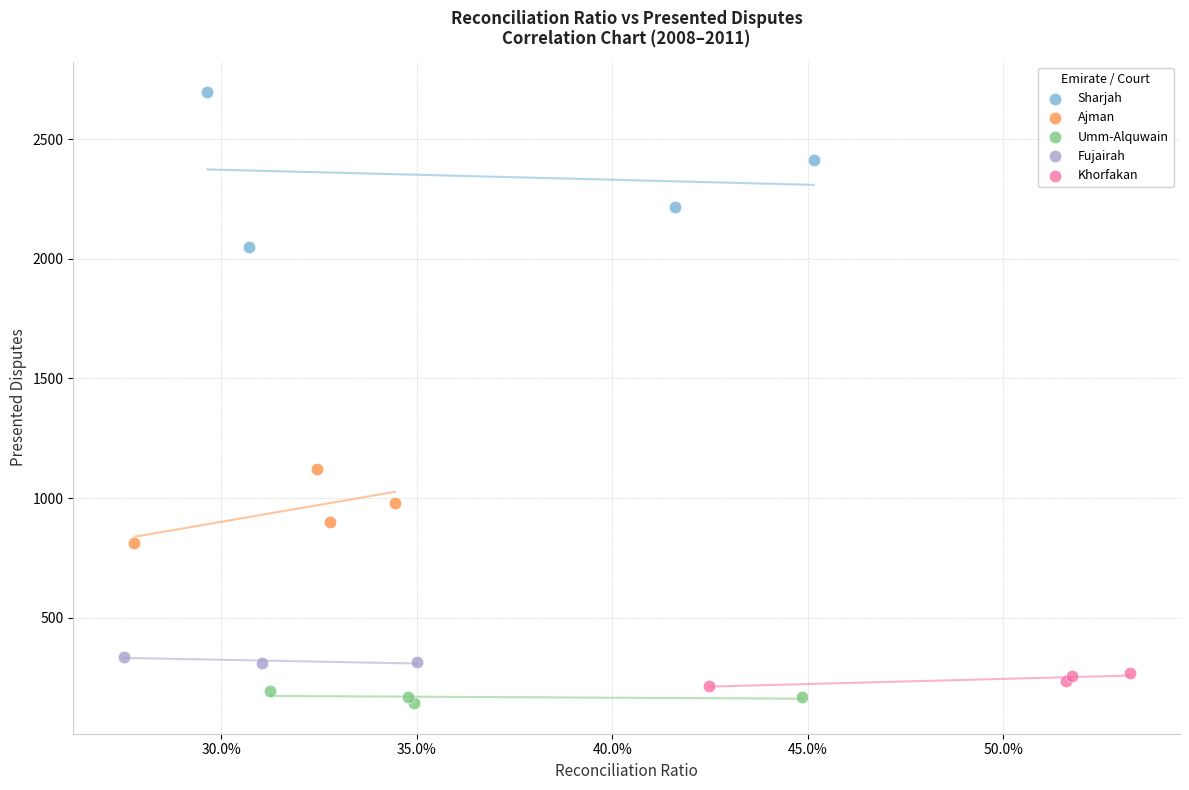

Which series contains the highest Y value?

Sharjah